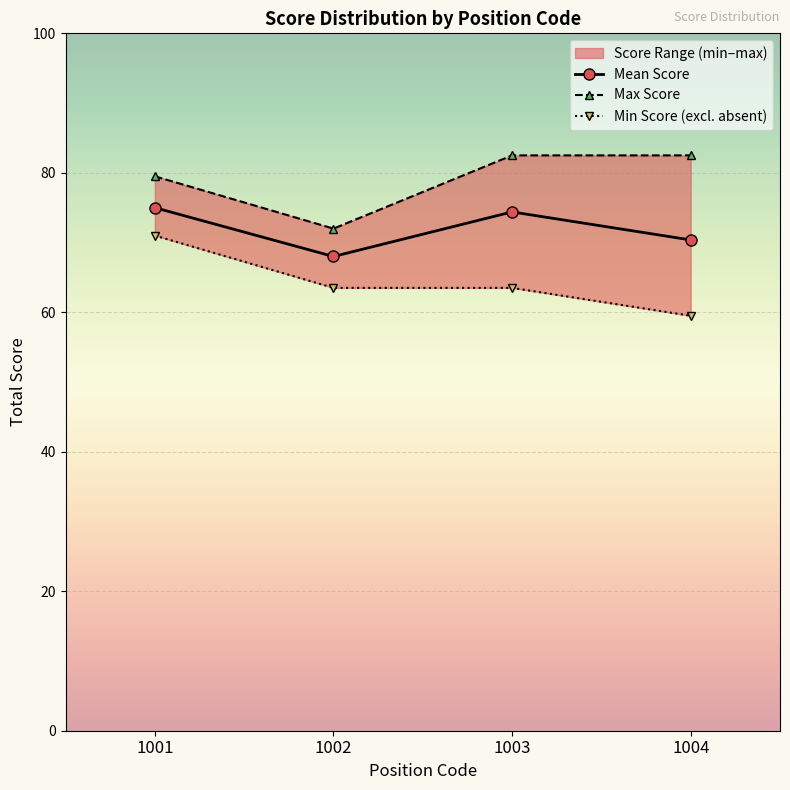

True or false: Min Score (excl. absent) and Max Score intersect in this chart.

False